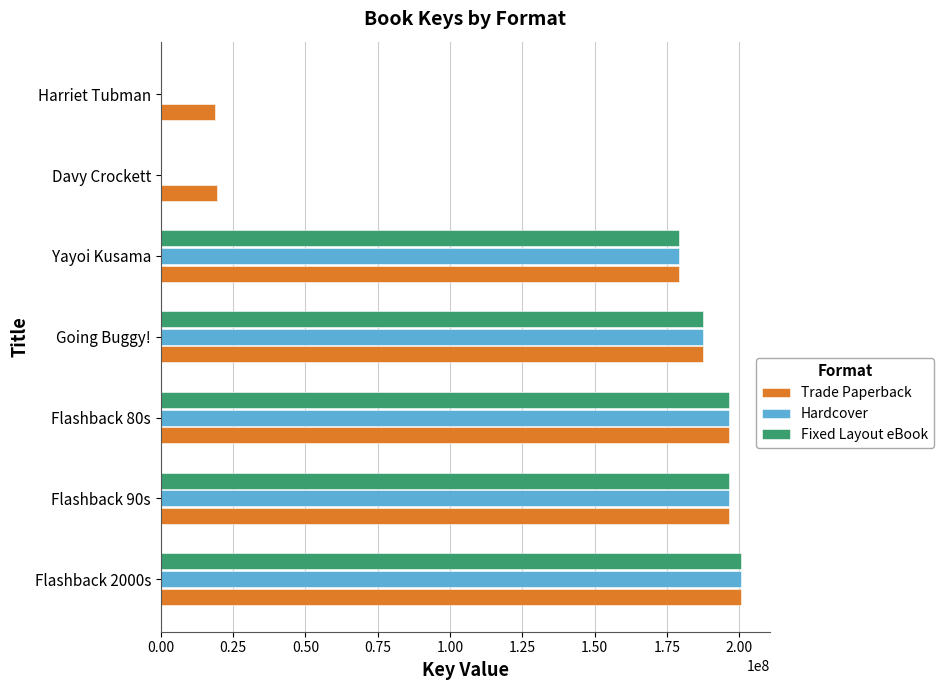

What is the maximum value shown in the chart?

200617808